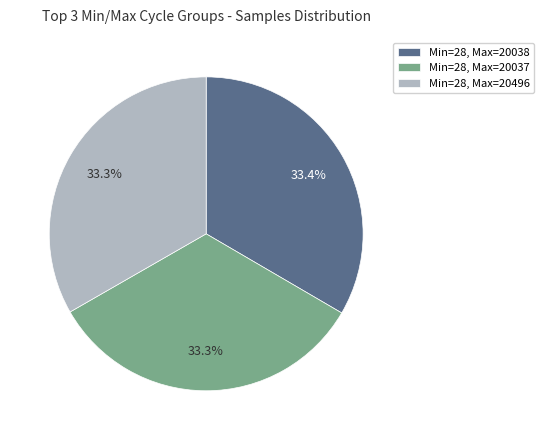

What portion of the pie excludes Min=28, Max=20038?

66.6%